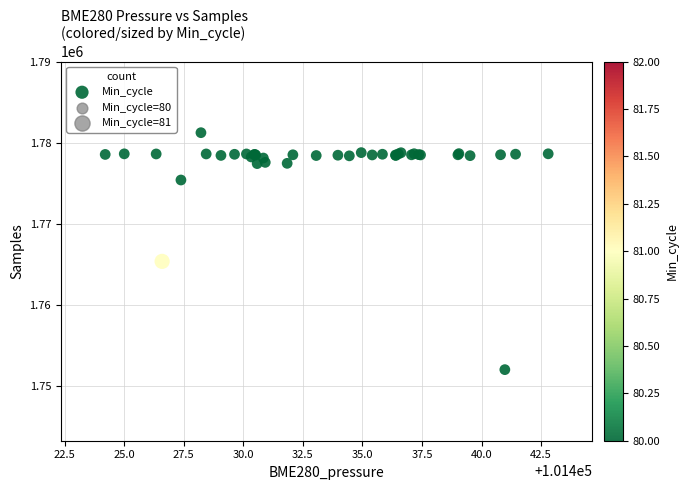

What Y value in the scatter plot is closest to 1766638?

1765374